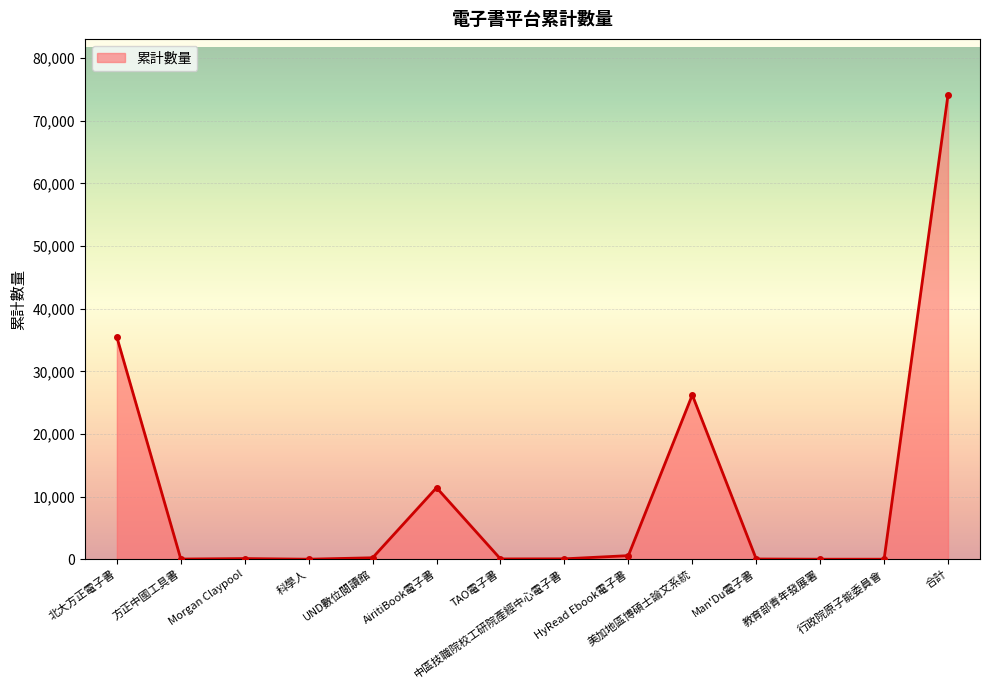

How many lines are shown in the chart?

1